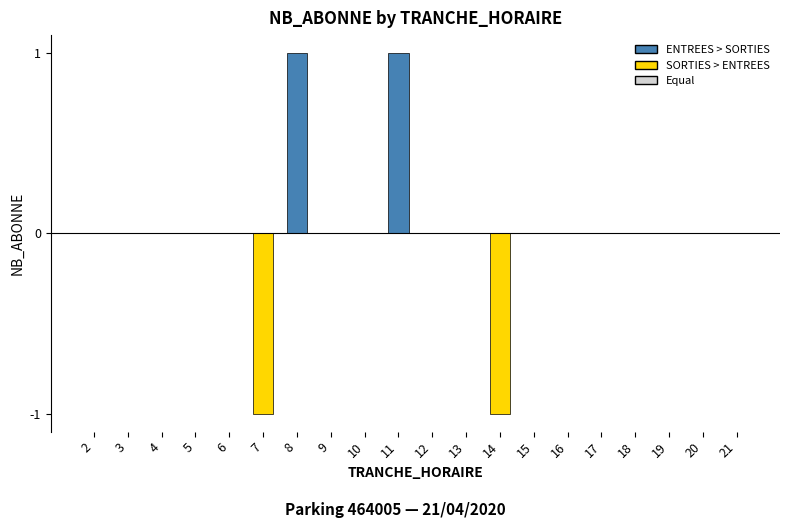

Is it true that the value at 14 is -1?

True